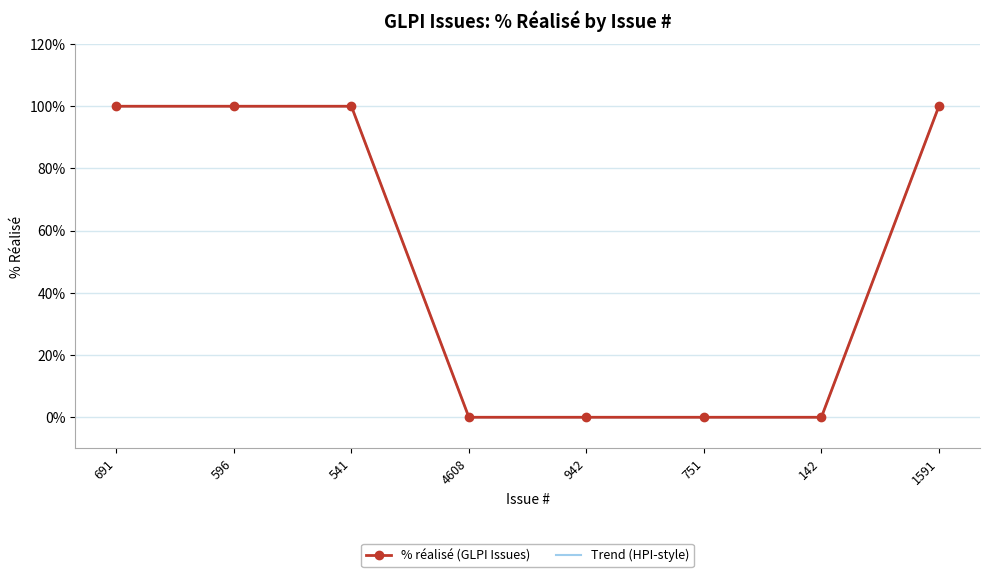

True or false: Trend (HPI-style) has a value of 27 at 541.

False